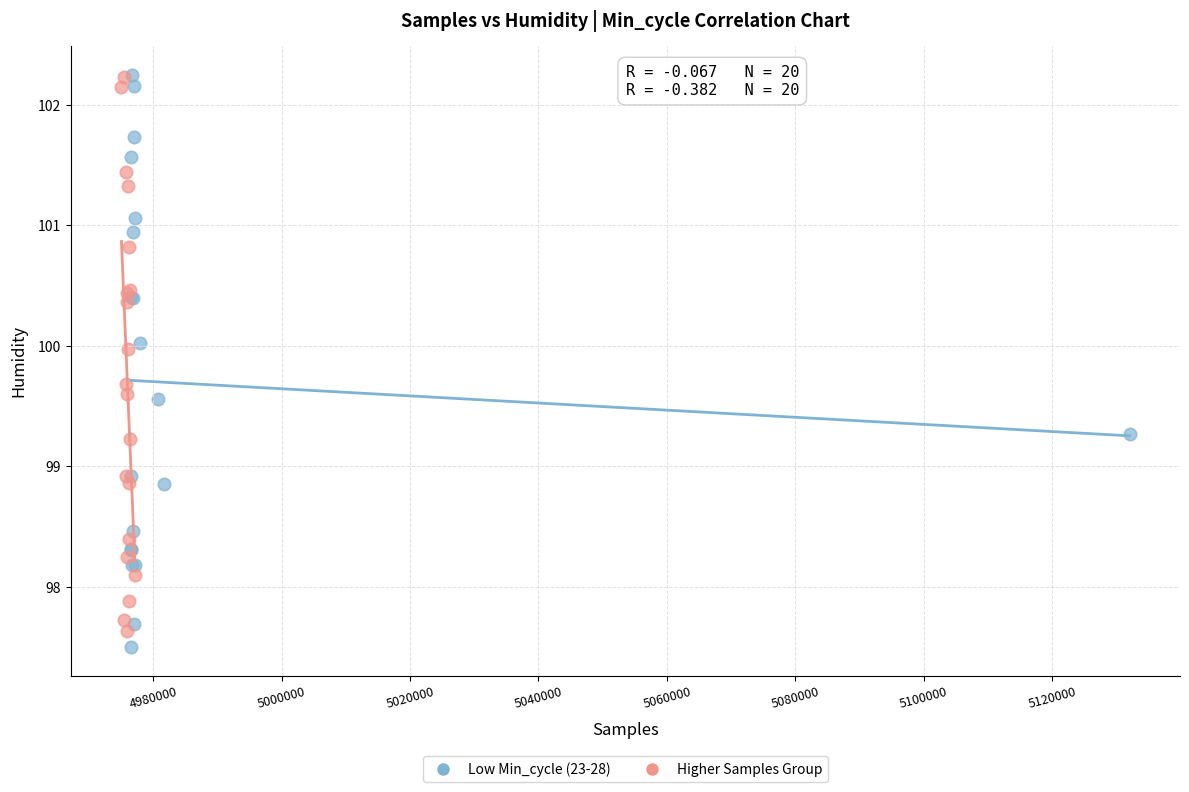

Which series has the largest Y range (max minus min)?

Low Min_cycle (23-28)